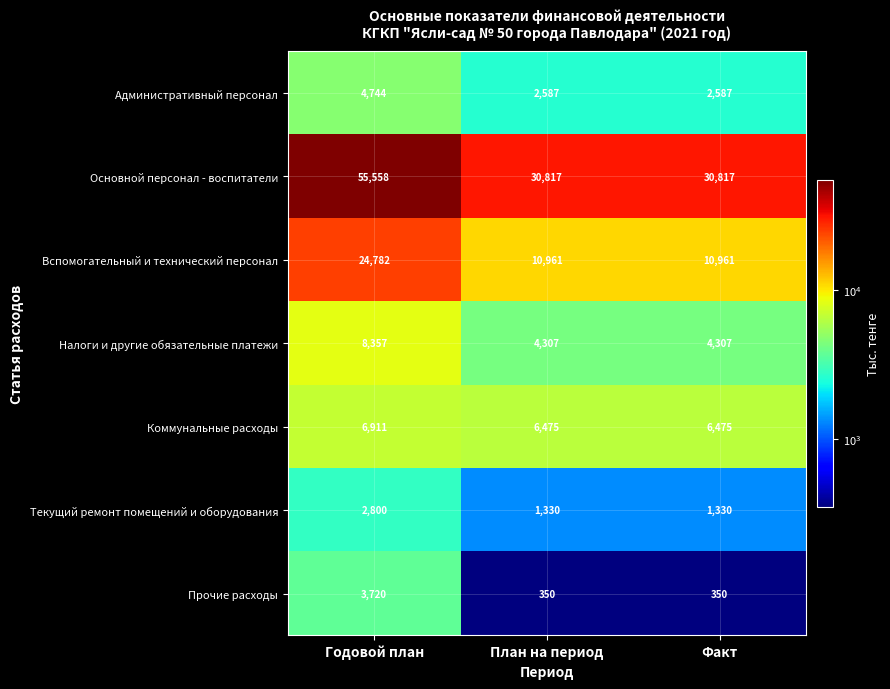

What is the average value of the Вспомогательный и технический персонал series?

15568